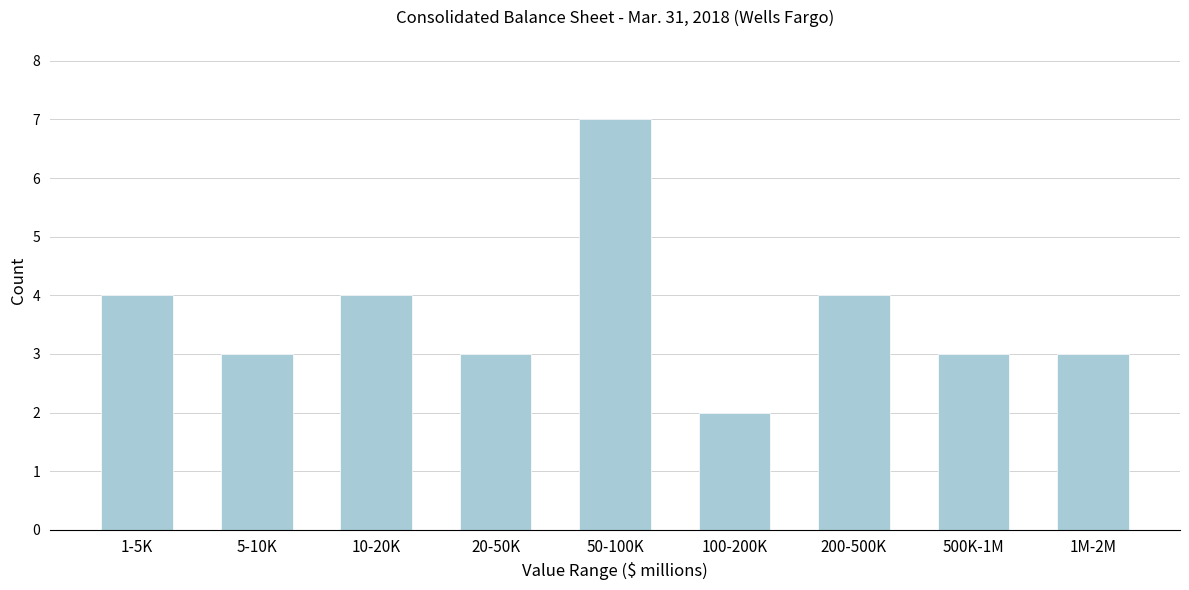

Reading right to left, transcribe all the data shown in this chart.

1M-2M=3	500K-1M=3	200-500K=4	100-200K=2	50-100K=7	20-50K=3	10-20K=4	5-10K=3	1-5K=4